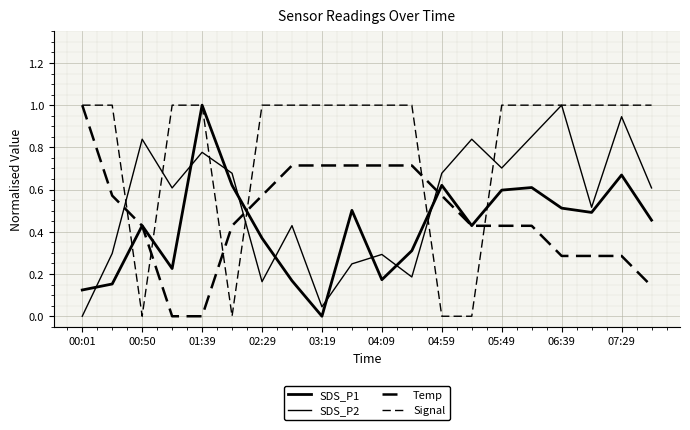

How many distinct data groups are displayed?

4